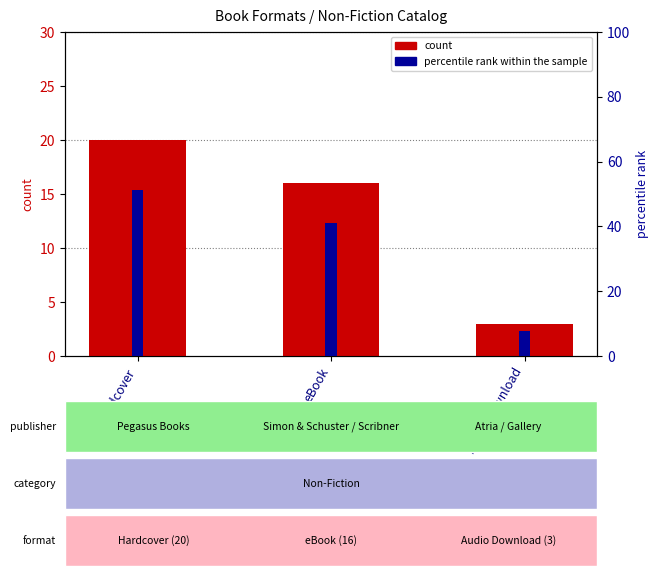

Rank the series by their average value, from highest to lowest.

percentile rank within the sample, count